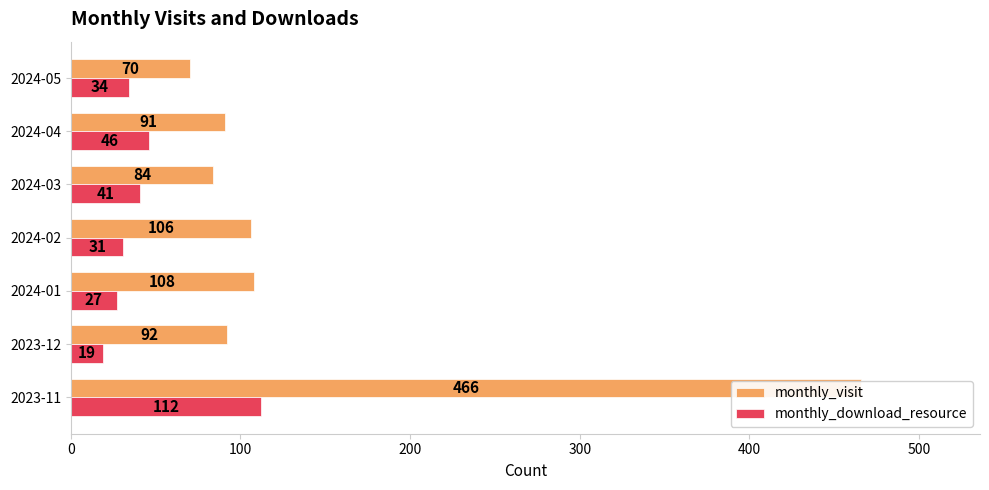

Which series has the largest total across all categories?

monthly_visit